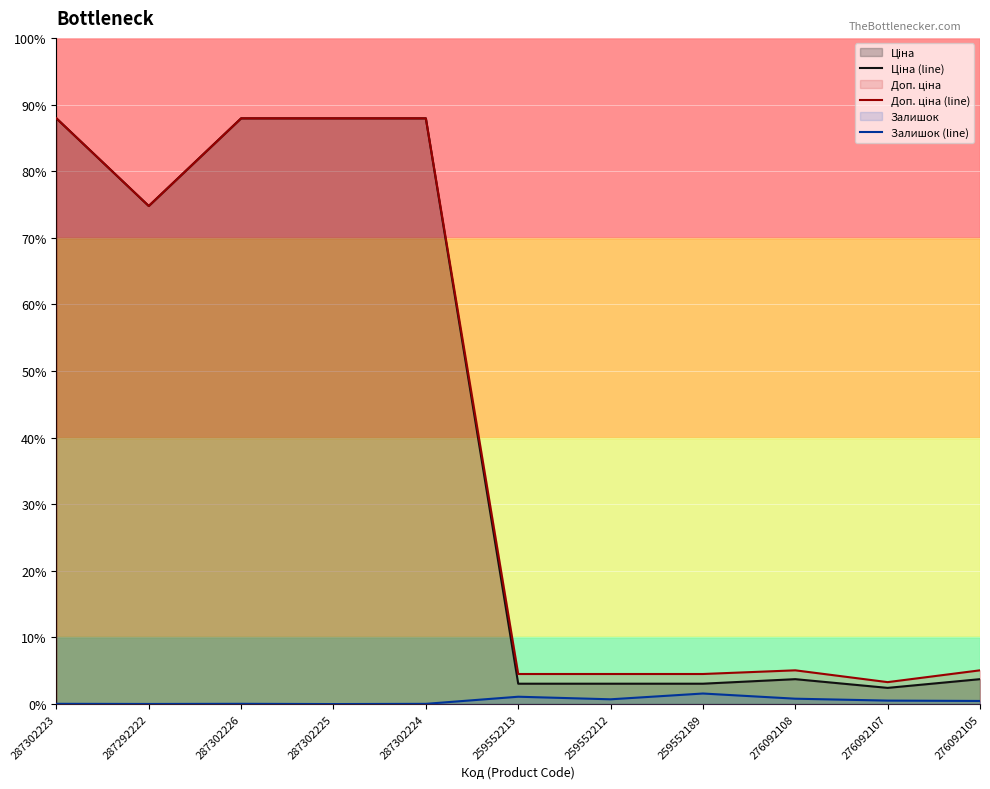

The Залишок (line) series shows 176.6 at 276092105. True or false?

False